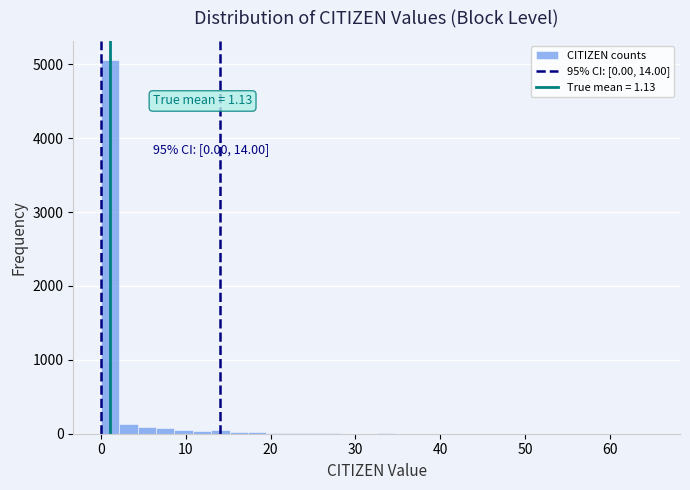

Around what value on the x-axis is the tallest bar? Give the approximate position of its centre, as read against the axis.

1